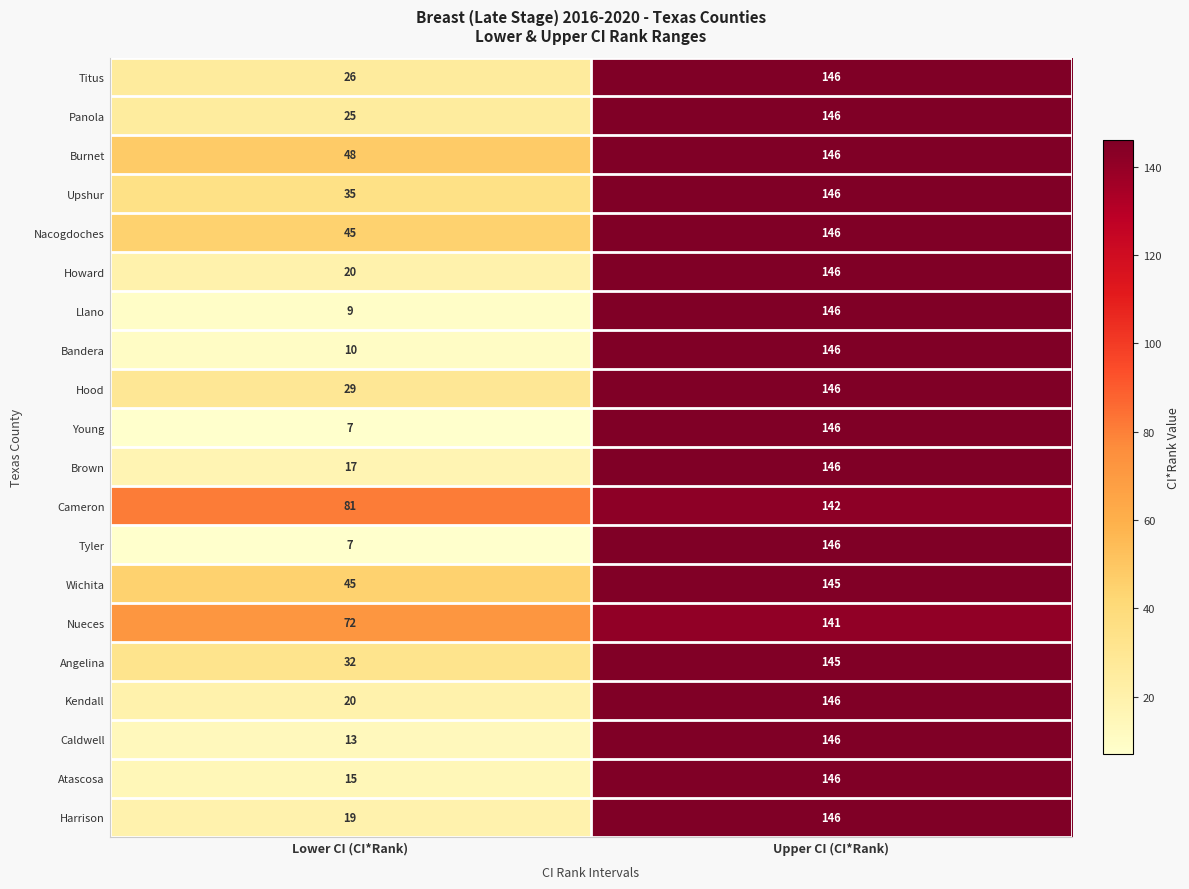

What is the difference between the highest and lowest values at Lower CI (CI*Rank)?

74